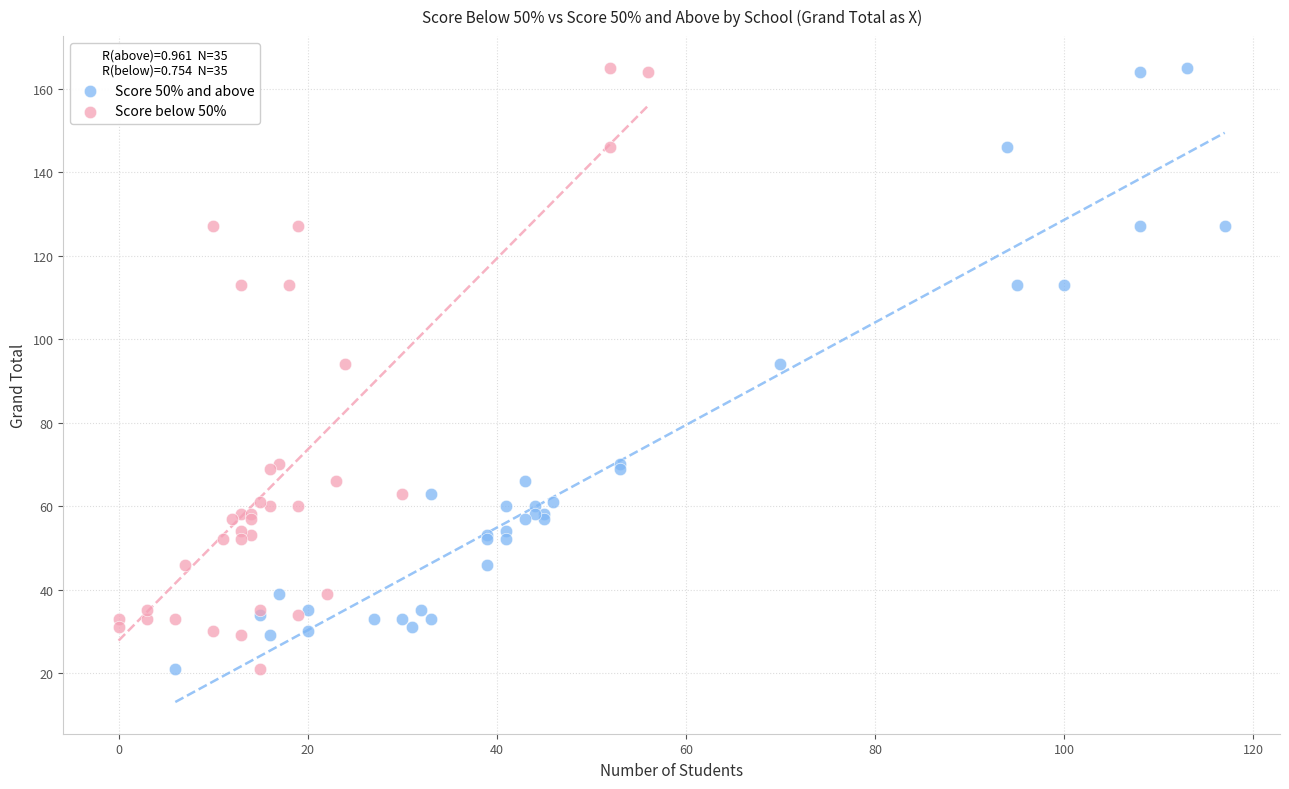

What are all the series names shown in the legend?

Score 50% and above, Score below 50%